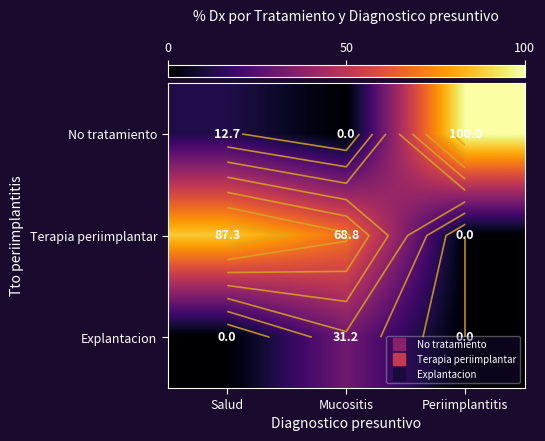

At which label does No tratamiento first exceed 12?

Salud